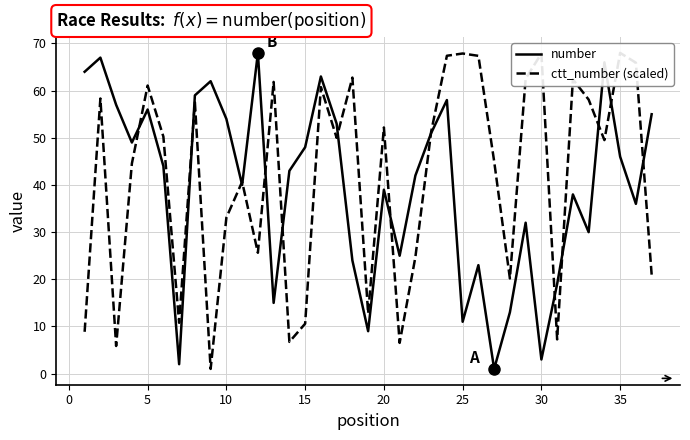

What are all the series names shown in the legend?

number, ctt_number (scaled)